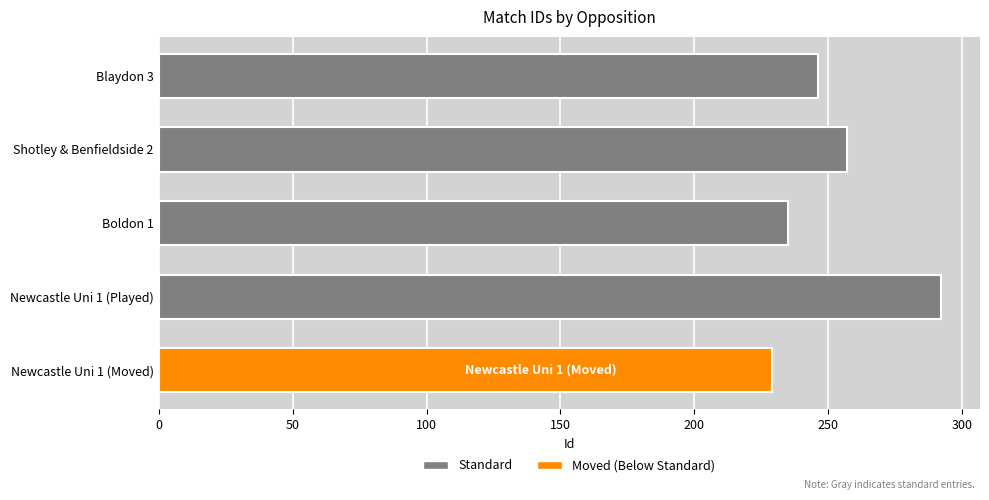

Rank the categories by value from lowest to highest.

Newcastle Uni 1 (Moved), Boldon 1, Blaydon 3, Shotley & Benfieldside 2, Newcastle Uni 1 (Played)